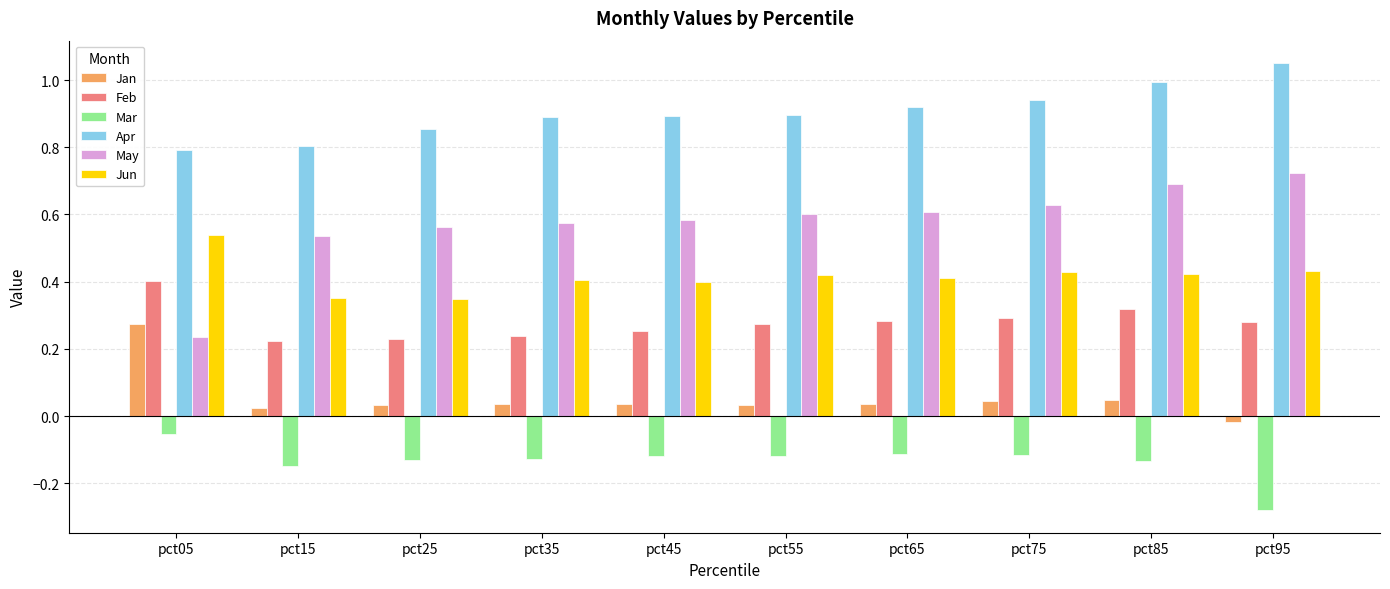

What is the sum of all Feb values?

2.8